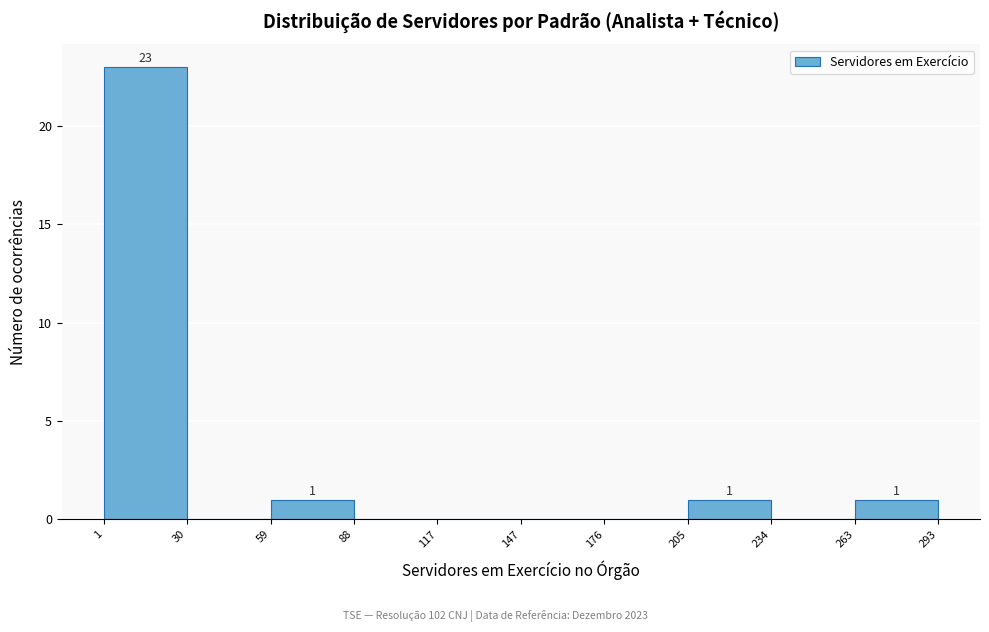

Which range on the x-axis has the tallest bar?

1 to 30